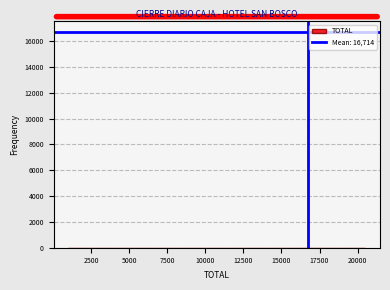

Reading left to right, list every bar in this chart as the range it spans on the x-axis followed by its height. Neither the bar edges nor the heights are printed on the chart, so give them approximately, as read against the axes.

1000 to 4250: under 200
4250 to 7500: 0
7500 to 10750: 0
10750 to 14000: 0
14000 to 17250: under 200
17250 to 20500: under 200